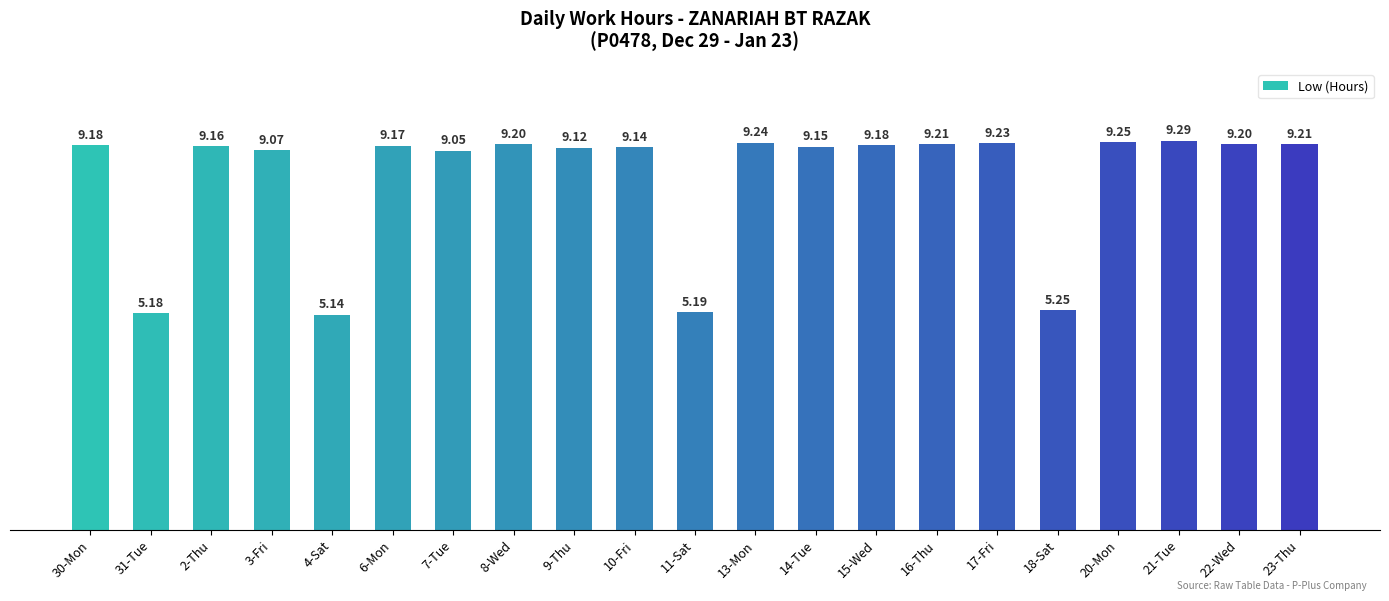

What is the label of the 13th bar from the right?

9-Thu